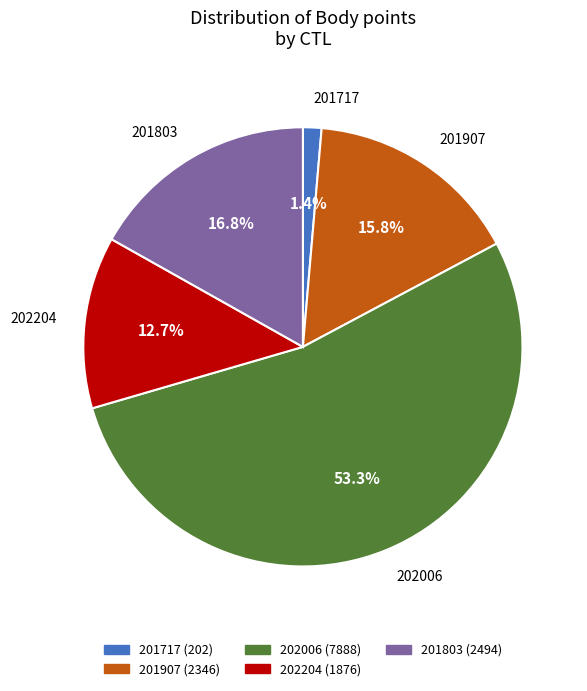

Is there a majority slice in this chart?

Yes